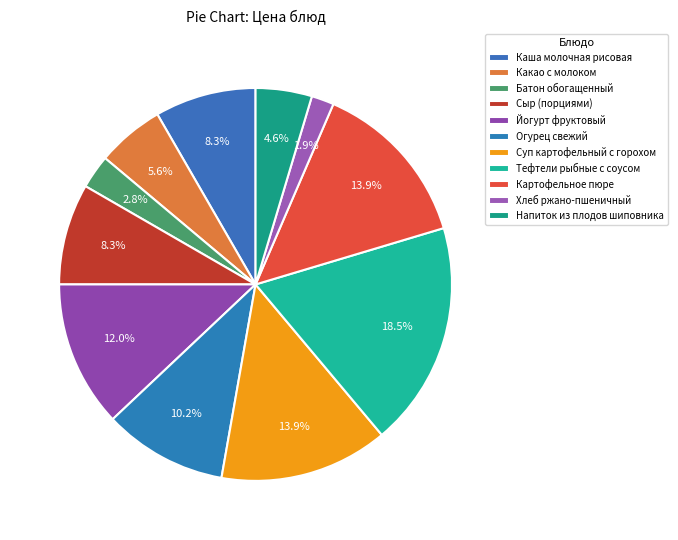

To the nearest percent, what is the difference between the Тефтели рыбные с соусом and Хлеб ржано-пшеничный slice percentages?

17%